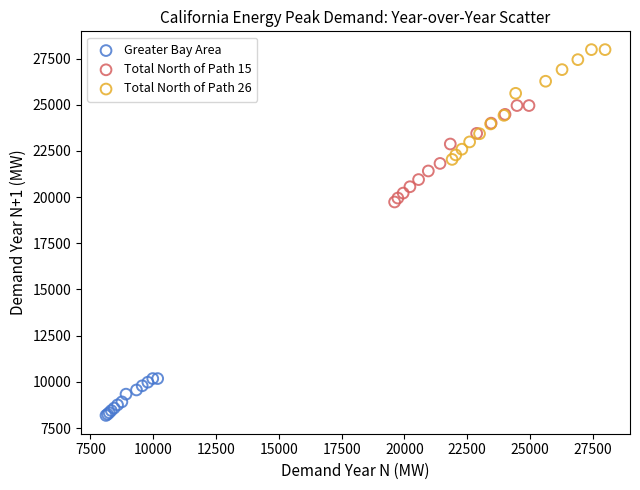

Which series contains the lowest Y value?

Greater Bay Area